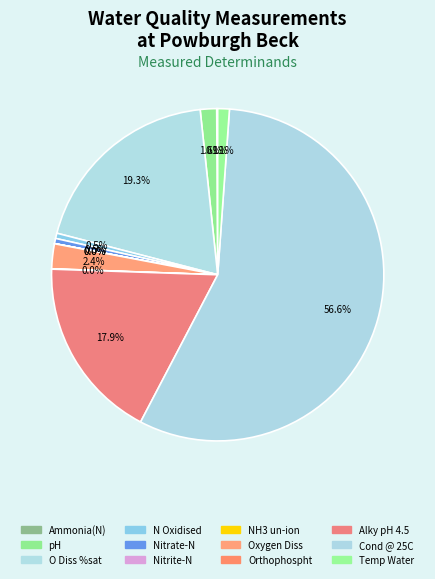

The Nitrate-N slice represents 11% of the pie. True or false?

False